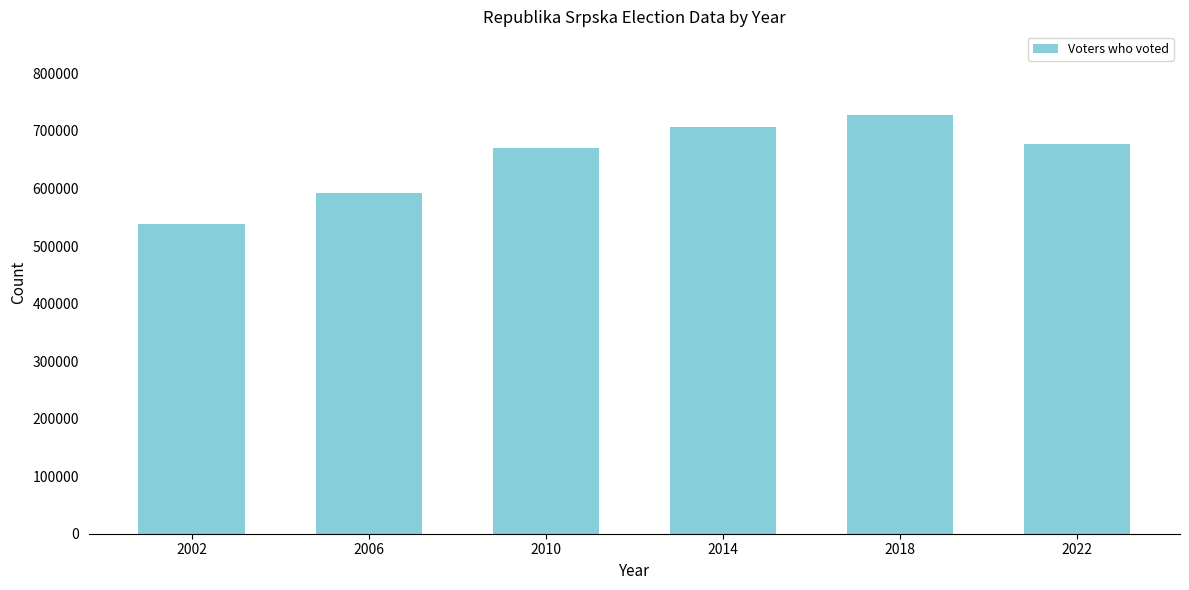

The value at 2014 is 251279. True or false?

False